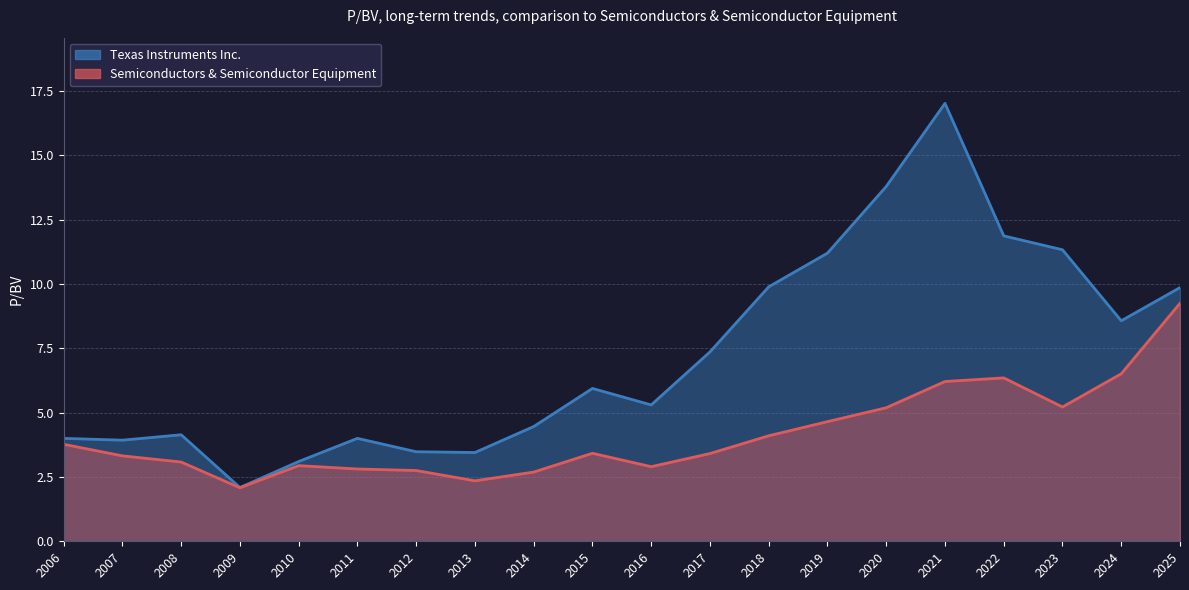

Reading left to right, what are all the values shown in this chart?

Texas Instruments Inc.: 4.0	3.9	4.1	2.1	3.1	4.0	3.5	3.5	4.5	5.9	5.3	7.4	9.9	11.2	13.8	17.0	11.9	11.3	8.6	9.9
Semiconductors & Semiconductor Equipment: 3.8	3.3	3.1	2.1	2.9	2.8	2.8	2.4	2.7	3.4	2.9	3.4	4.1	4.7	5.2	6.2	6.3	5.2	6.5	9.2